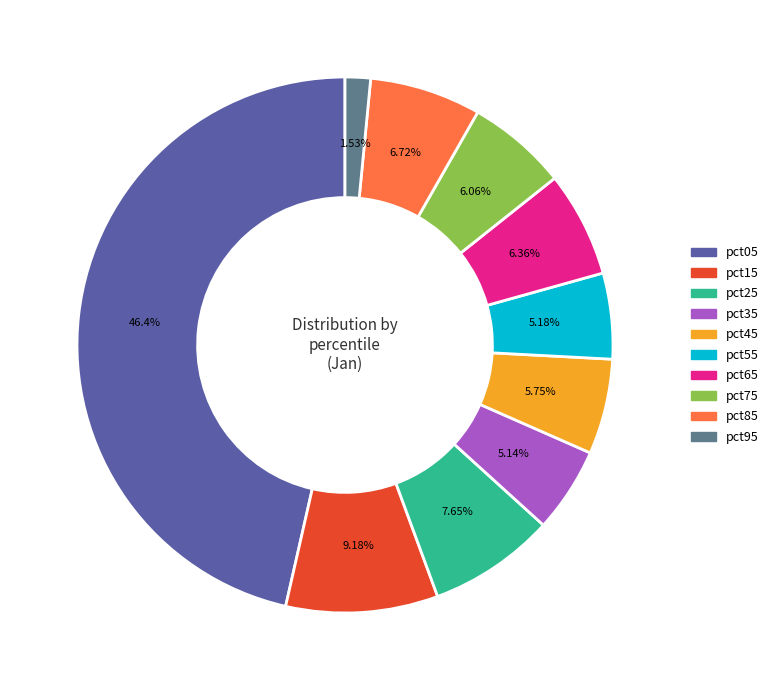

What percentage is the pct75 slice, to the nearest percent?

6%